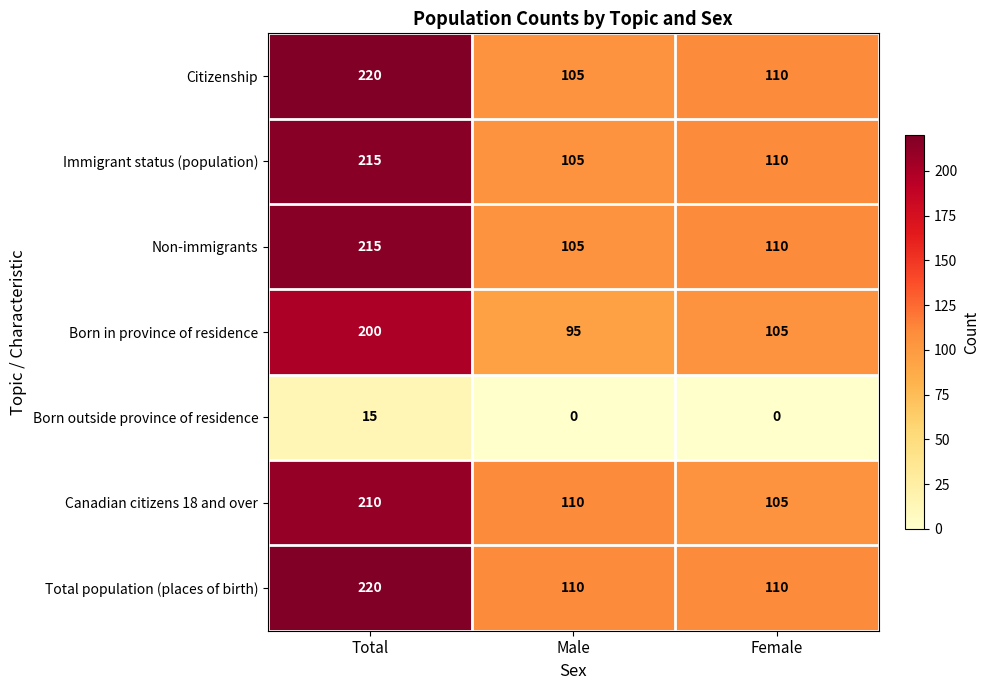

Which series has the largest range (max minus min)?

Citizenship